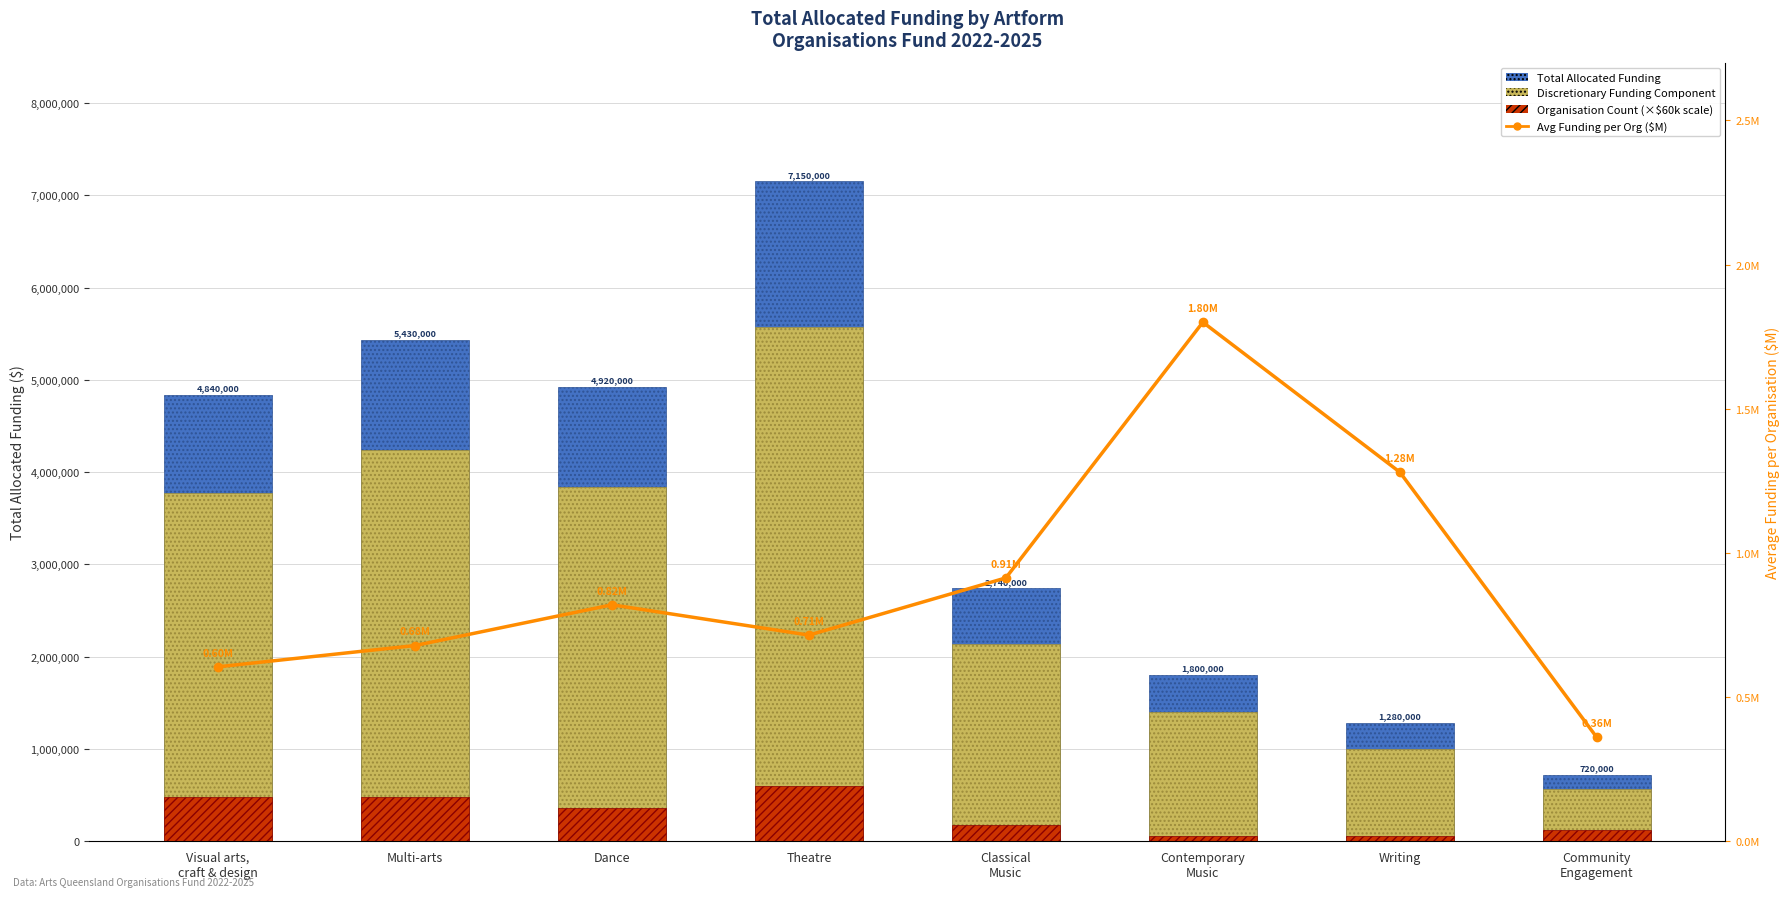

What is the label of the 4th bar from the right?

Classical
Music